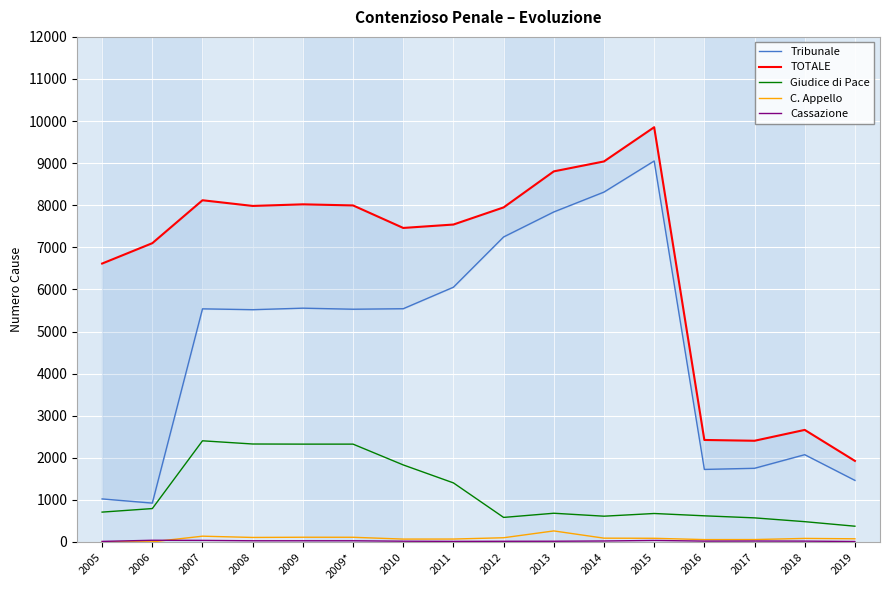

True or false: TOTALE and Tribunale intersect in this chart.

False